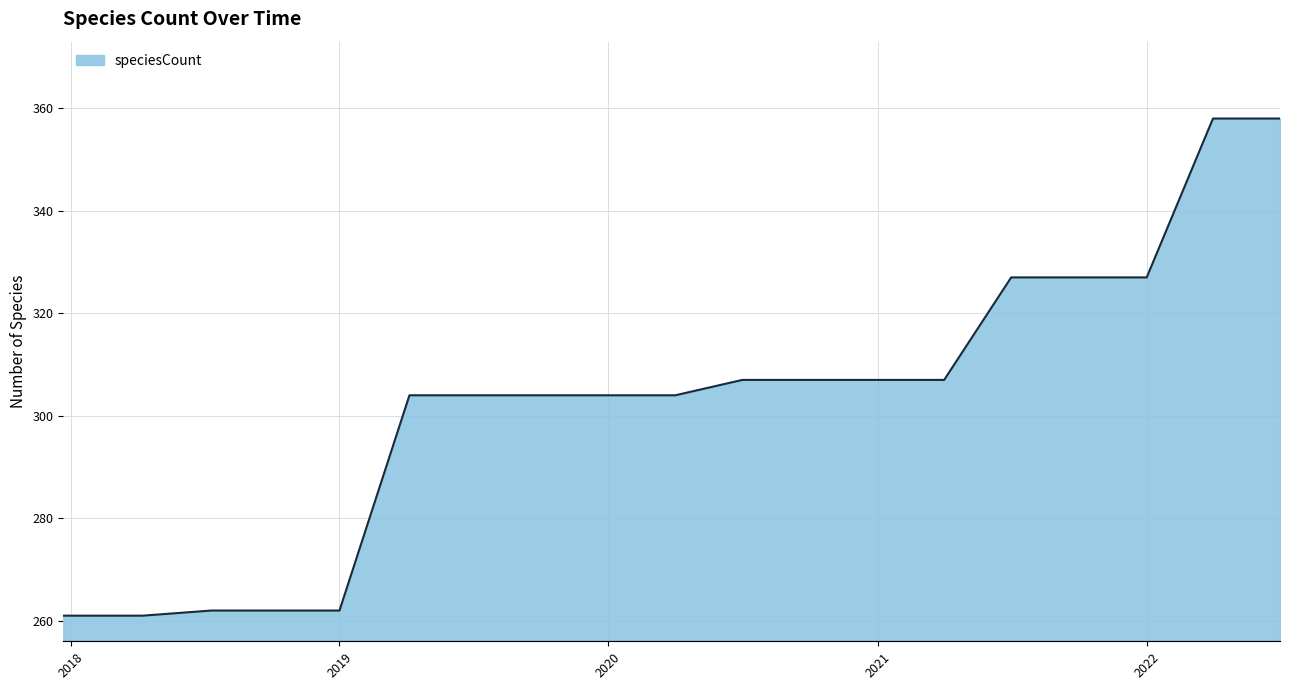

What is the greatest value displayed?

358